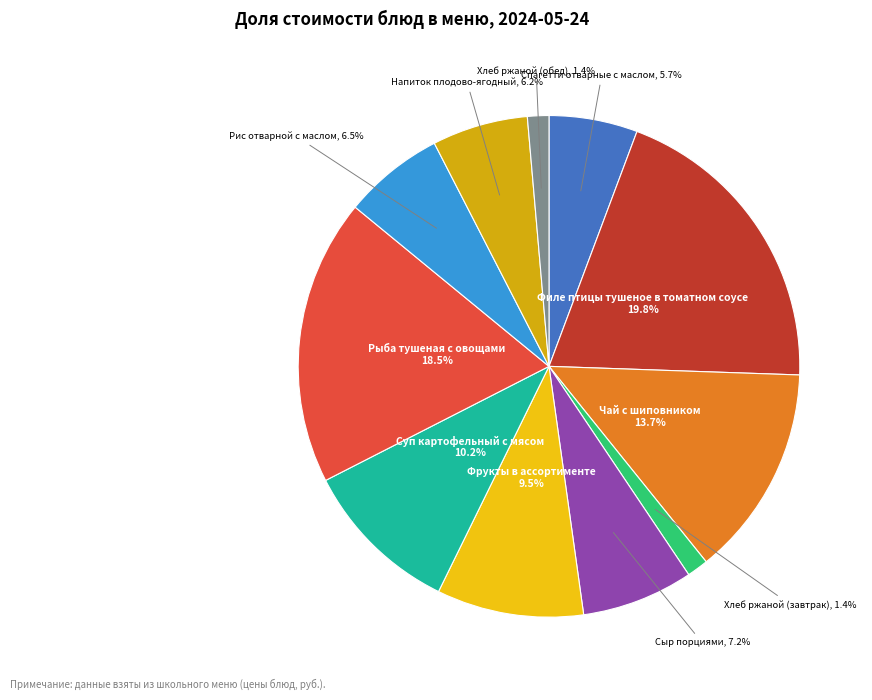

How many slices are in this pie chart?

11